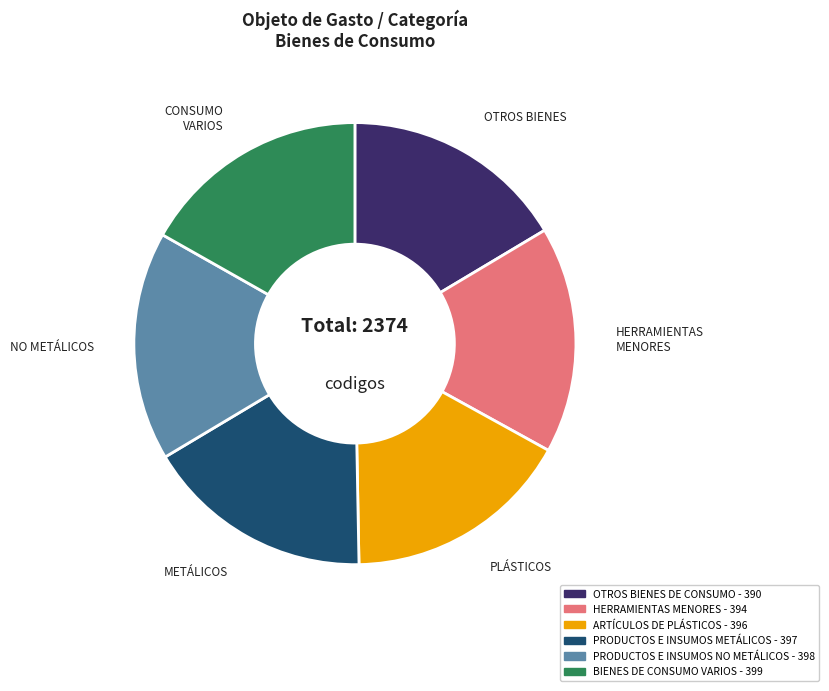

Is the sum of HERRAMIENTAS MENORES and OTROS BIENES DE CONSUMO greater than half?

No